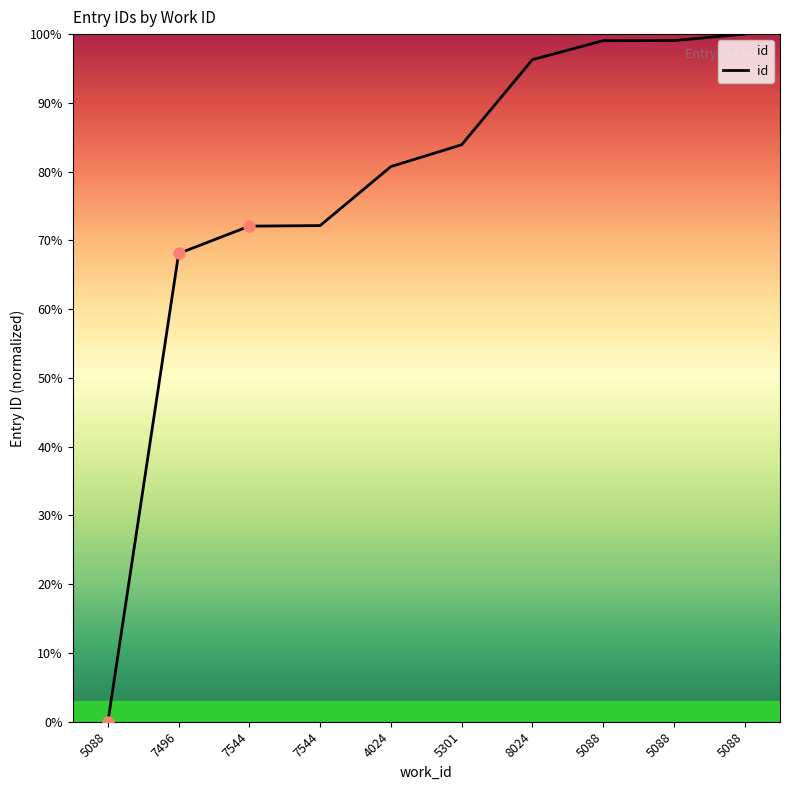

Does the chart have visible grid lines?

No